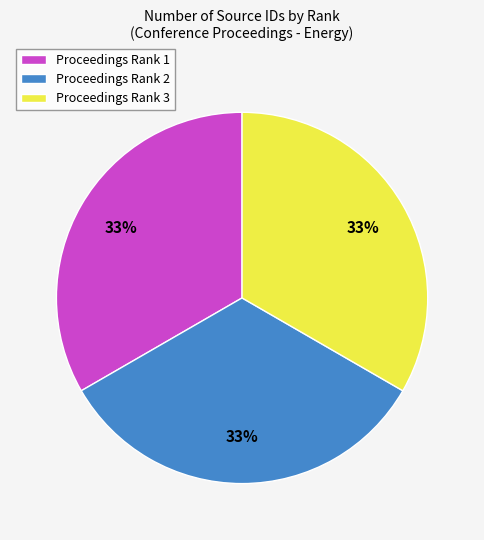

How many slices are in this pie chart?

3